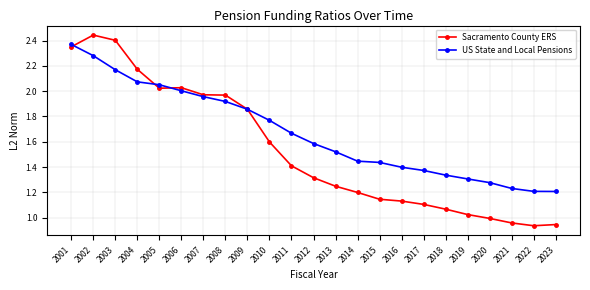

Count the number of data series in this chart.

2